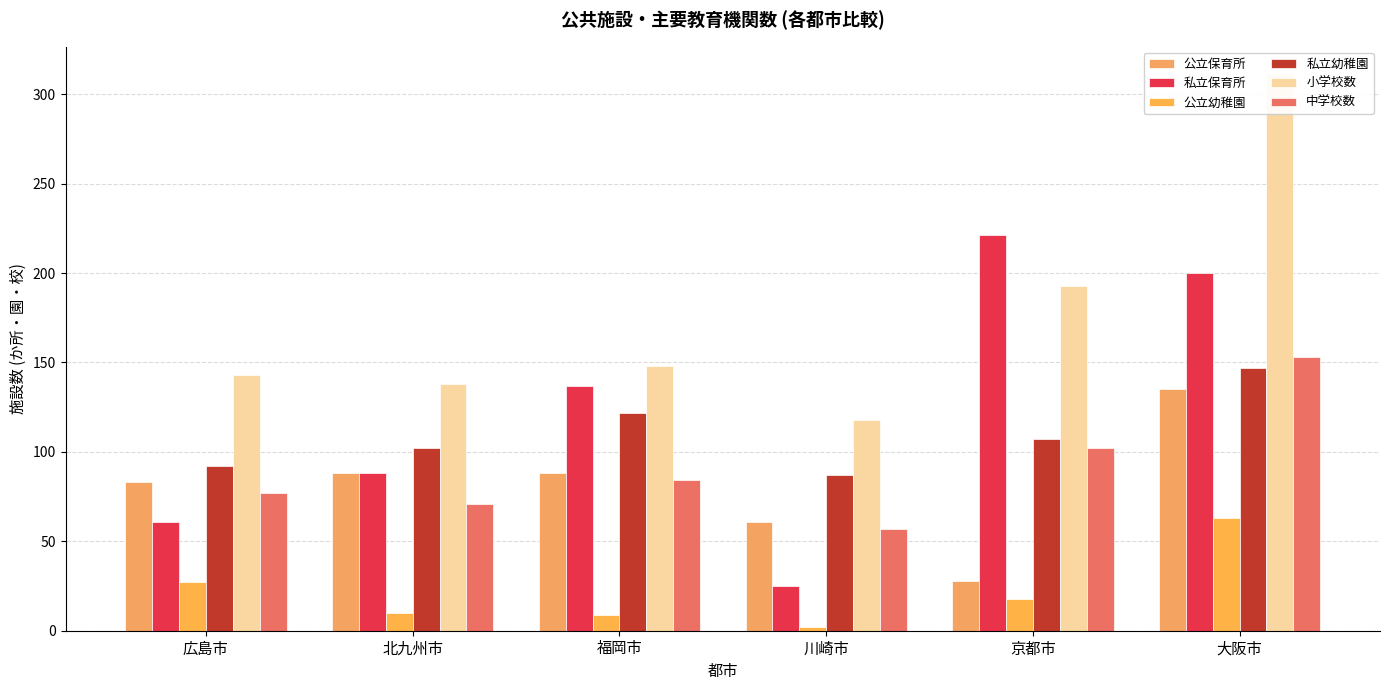

What is the difference between the 私立保育所 values at 京都市 and 福岡市?

84